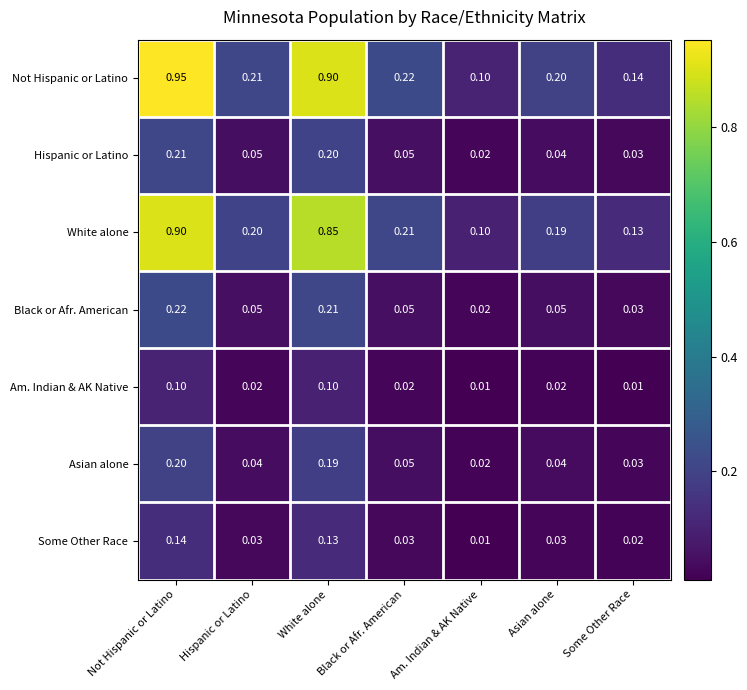

Is the value of Black or Afr. American at Black or Afr. American greater than the value of White alone at Am. Indian & AK Native?

No